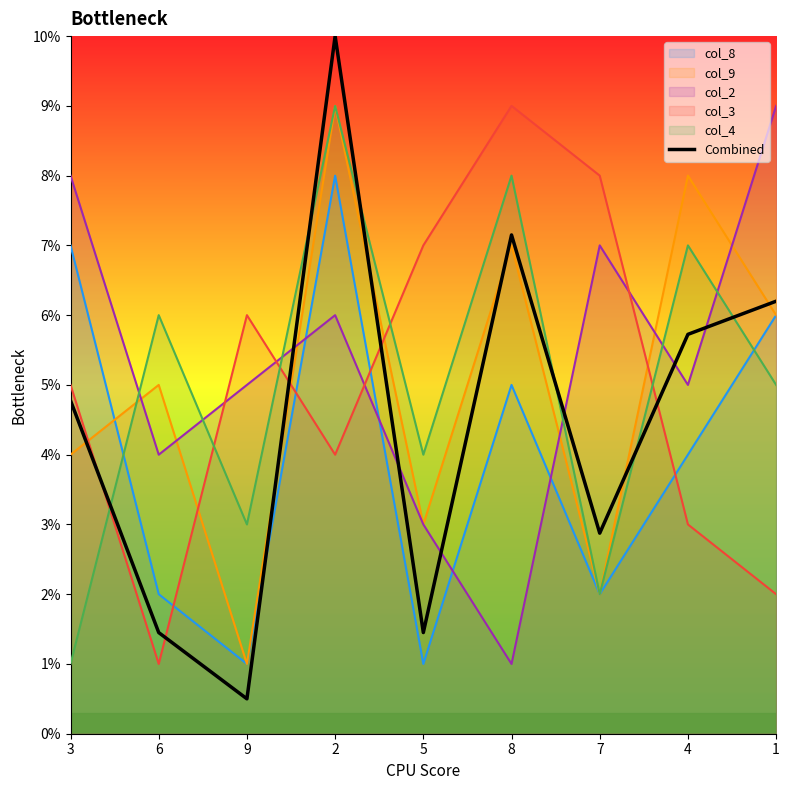

Is this an area chart (filled region under the line)?

No